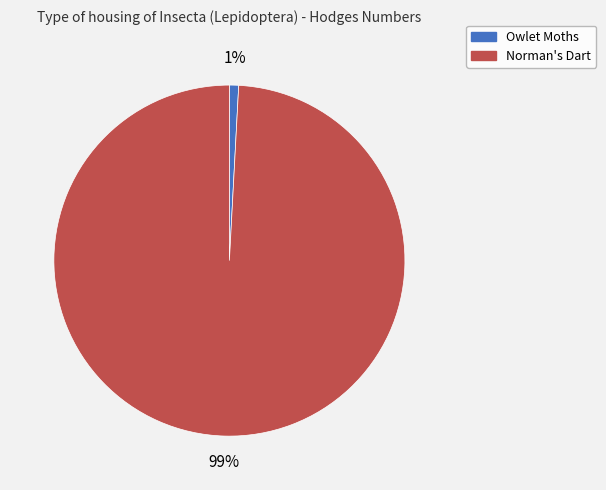

The Norman's Dart slice represents 89% of the pie. True or false?

False